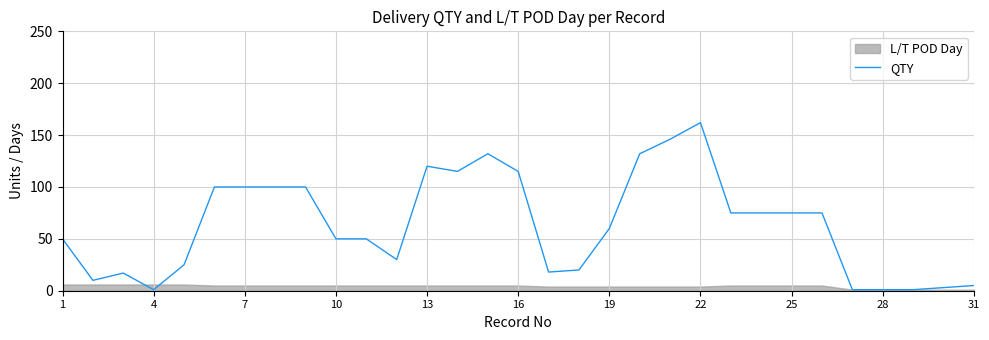

Is it true that QTY equals 1 at 28?

True